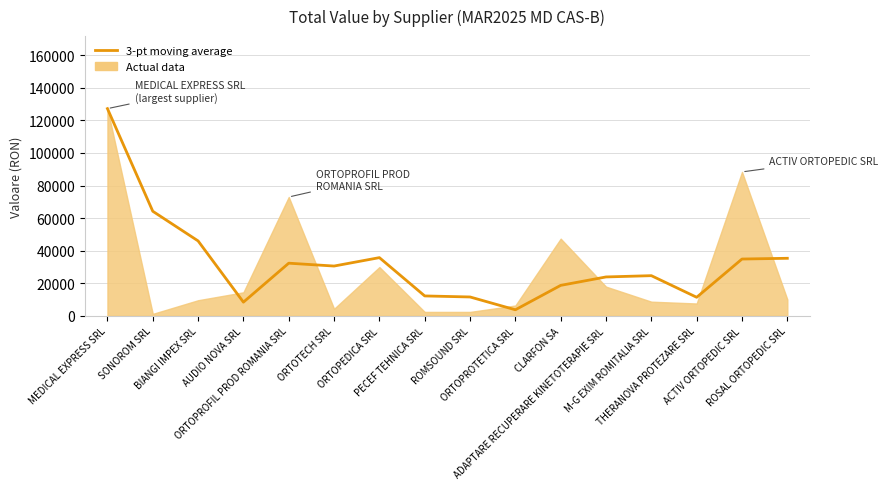

List the labels in order of value, smallest first.

ORTOPROTETICA SRL, AUDIO NOVA SRL, THERANOVA PROTEZARE SRL, ROMSOUND SRL, PECEF TEHNICA SRL, CLARFON SA, ADAPTARE RECUPERARE KINETOTERAPIE SRL, M-G EXIM ROMITALIA SRL, ORTOTECH SRL, ORTOPROFIL PROD ROMANIA SRL, ACTIV ORTOPEDIC SRL, ROSAL ORTOPEDIC SRL, ORTOPEDICA SRL, BIANGI IMPEX SRL, SONOROM SRL, MEDICAL EXPRESS SRL